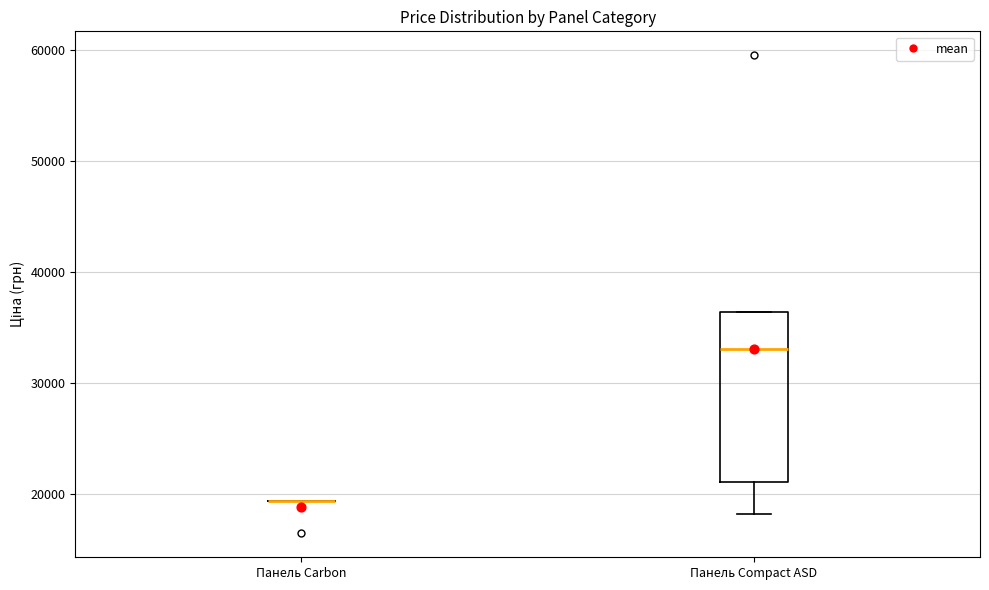

Comparing the boxes themselves (not the whiskers), which one is the tallest?

Панель Compact ASD